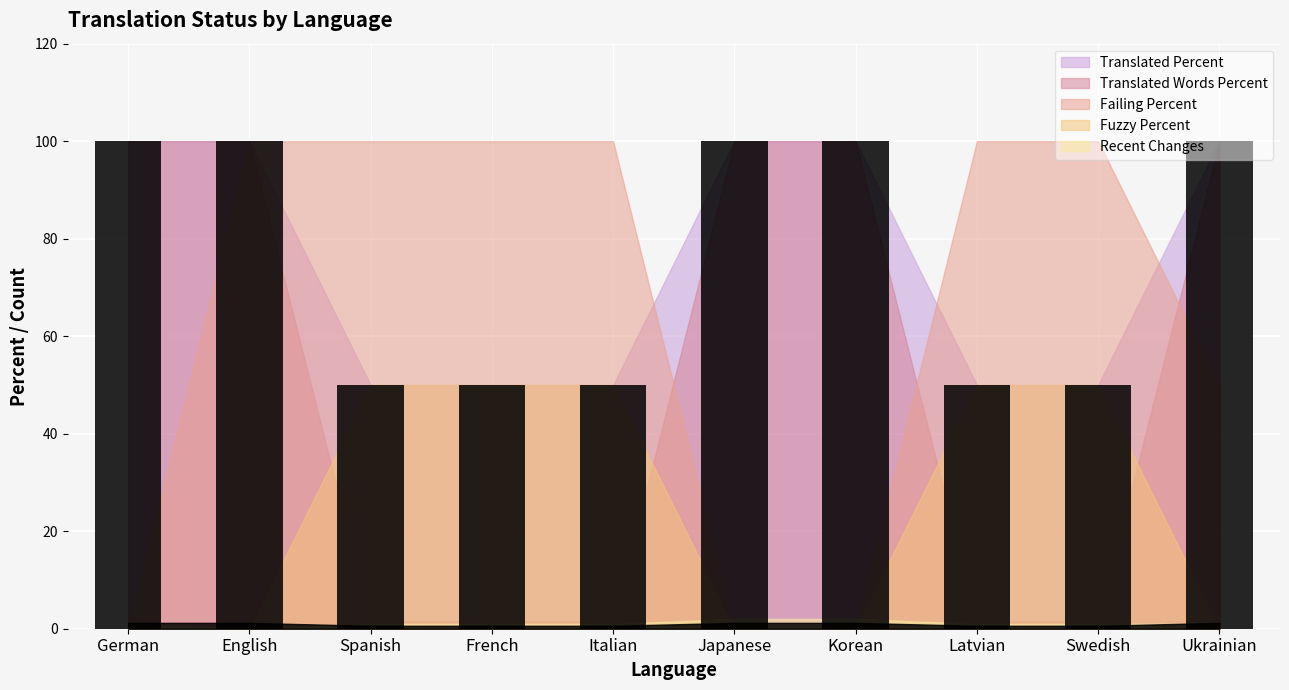

Is it true that the value at Japanese is 68?

False